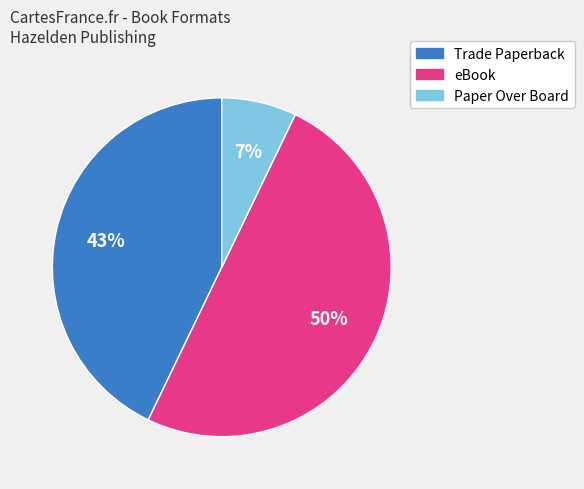

True or false: eBook accounts for 50% of the total.

True